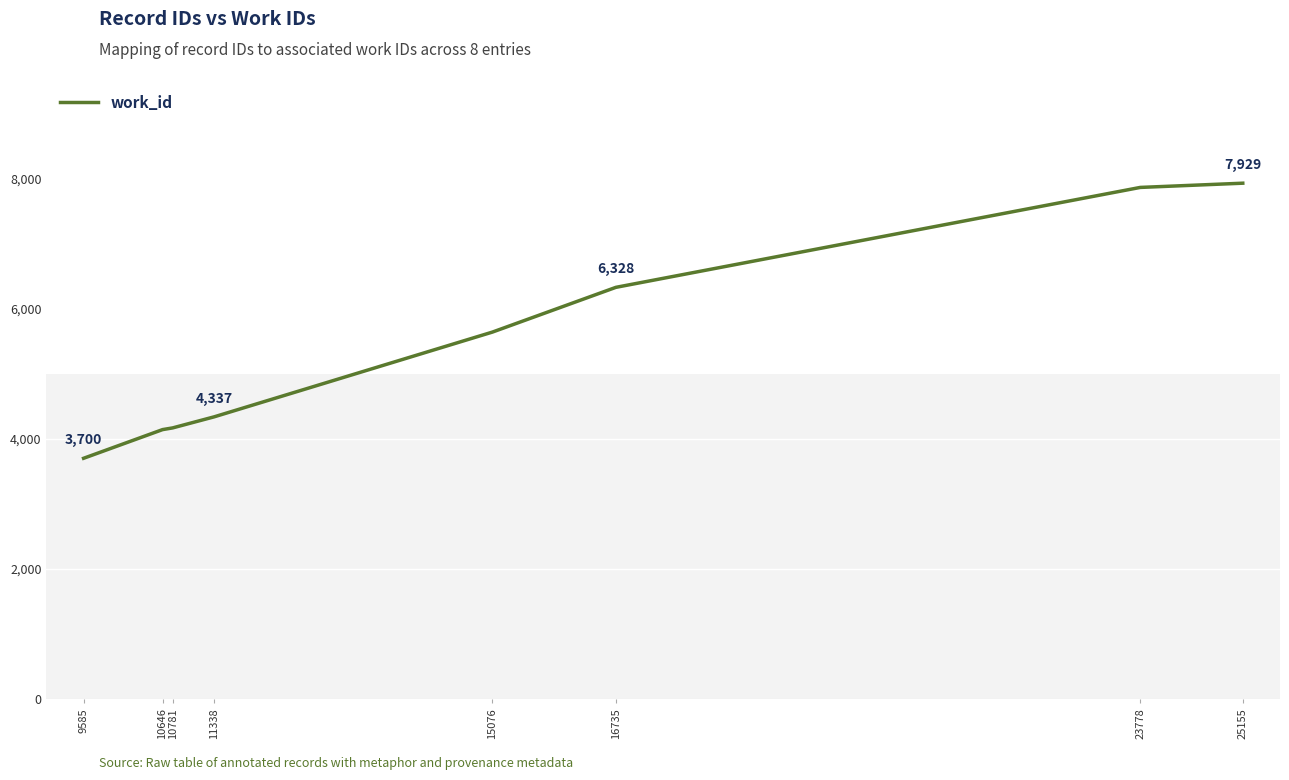

The value at 25155 is 7929. True or false?

True